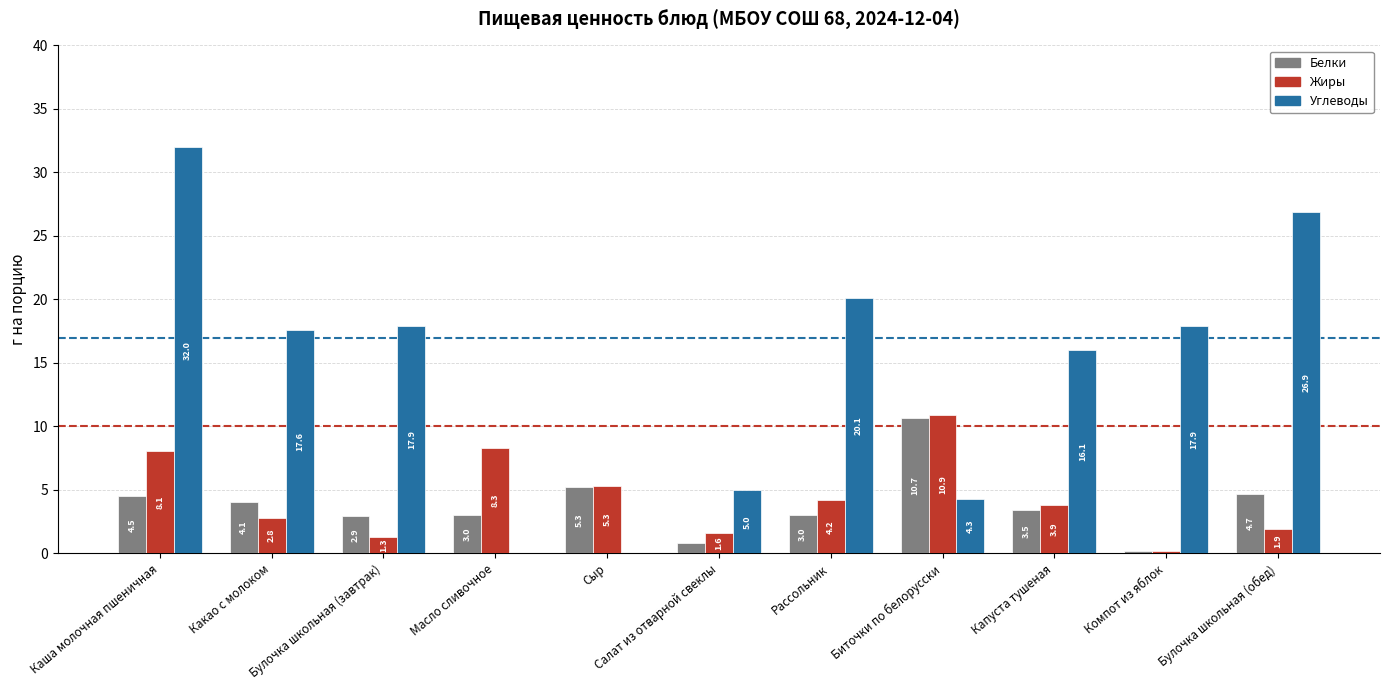

Is it true that Белки equals 4.5 at Каша молочная пшеничная?

True